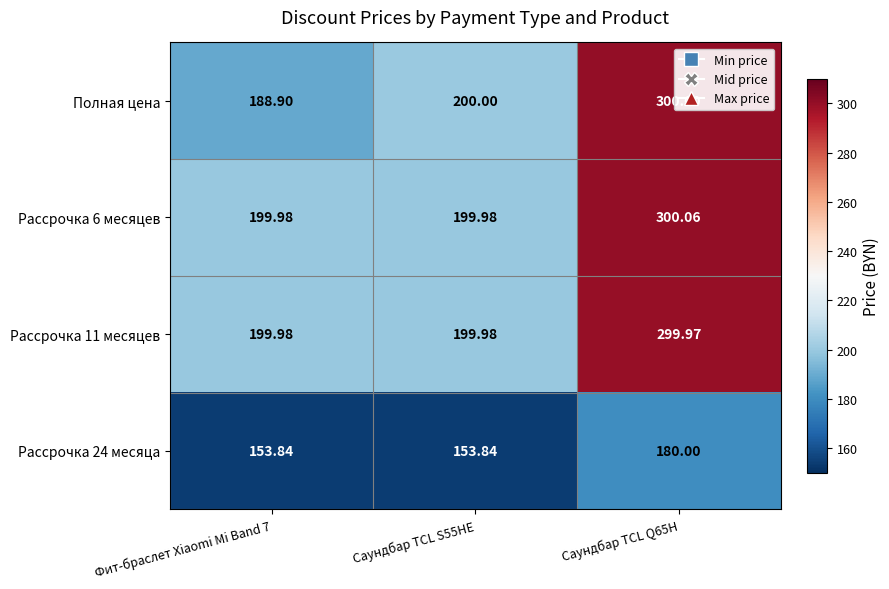

Which series has the largest range (max minus min)?

Полная цена